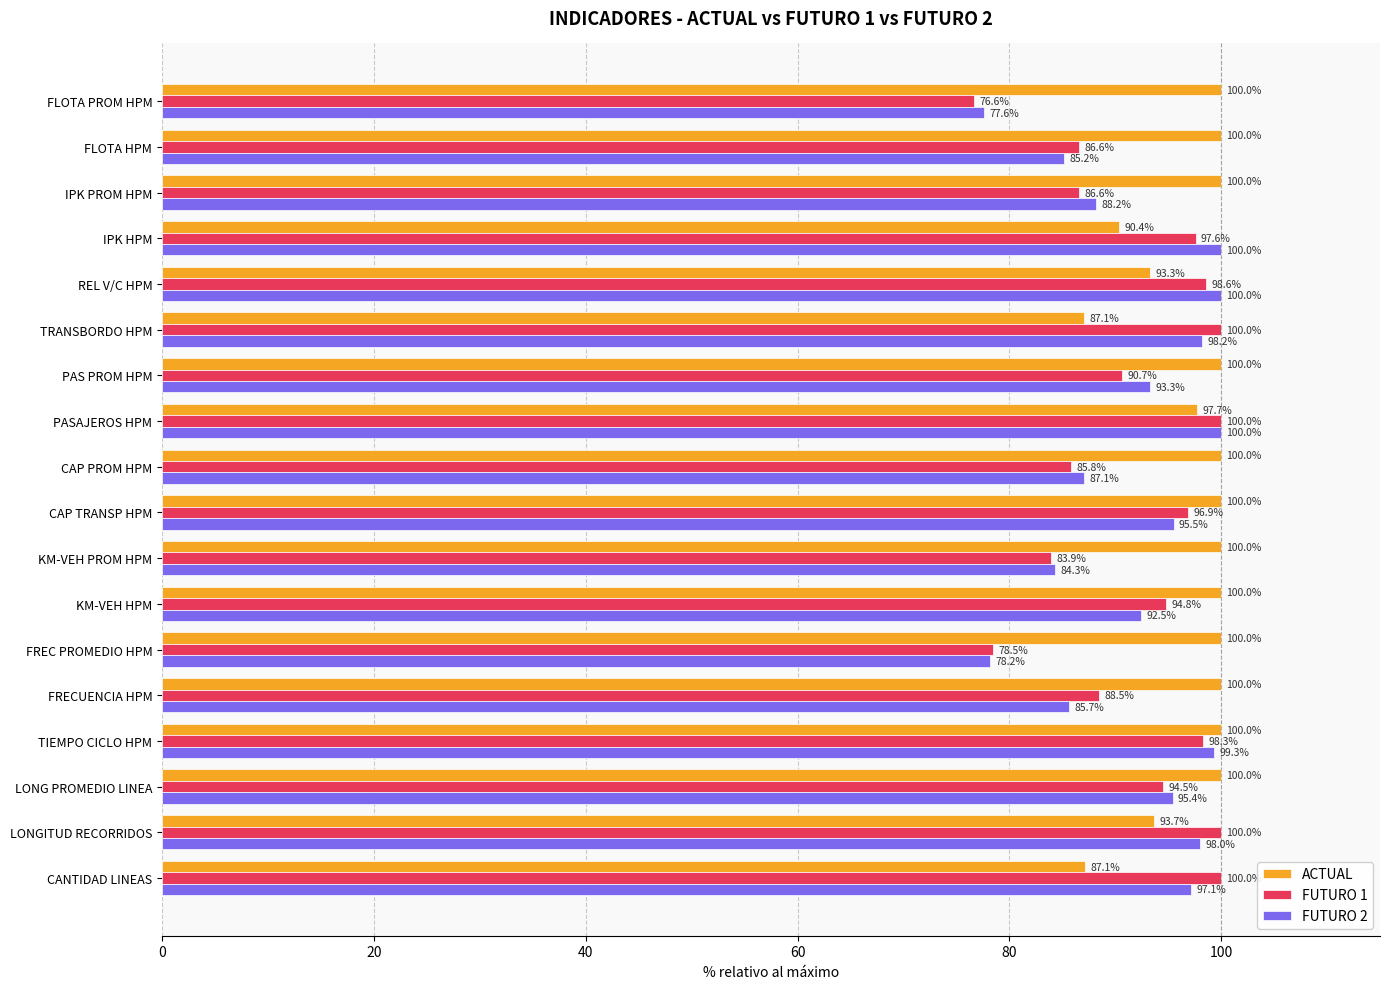

What are all the series names shown in the legend?

ACTUAL, FUTURO 1, FUTURO 2